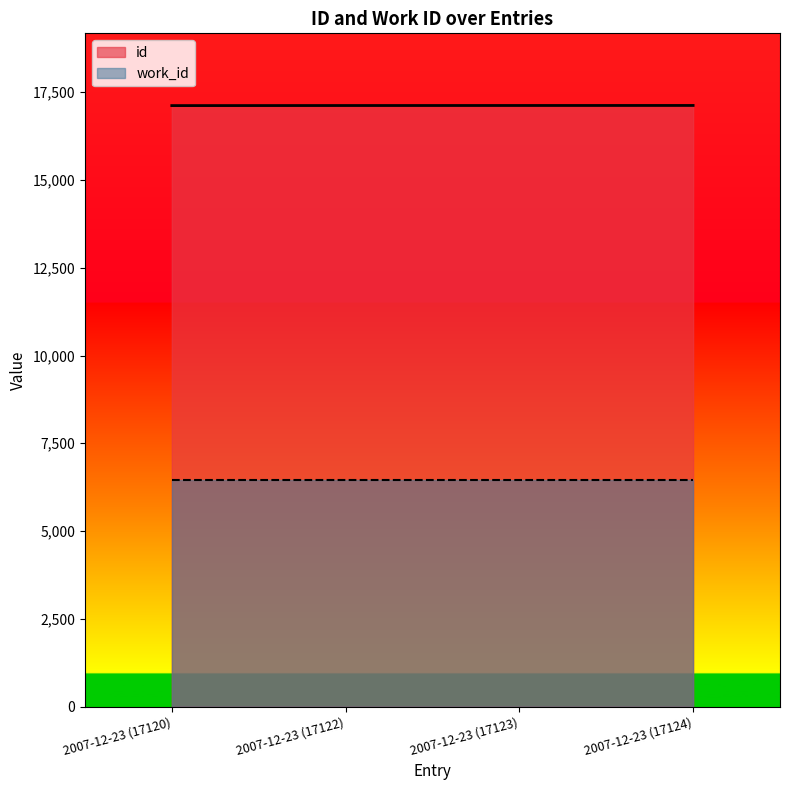

What position from the left is 2007-12-23 (17122)?

2